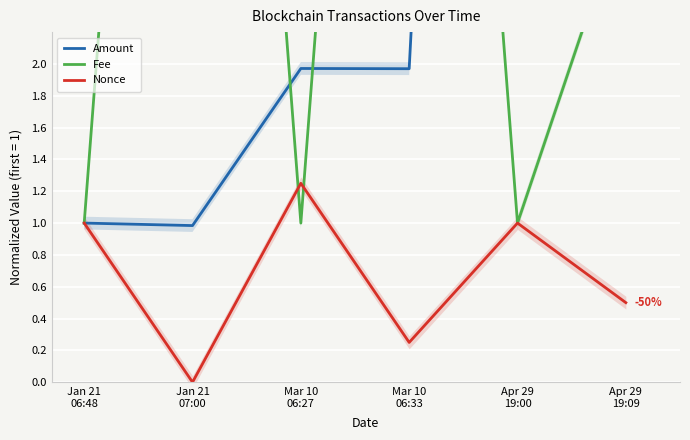

Count the Nonce values in the range 0 to 1.

5